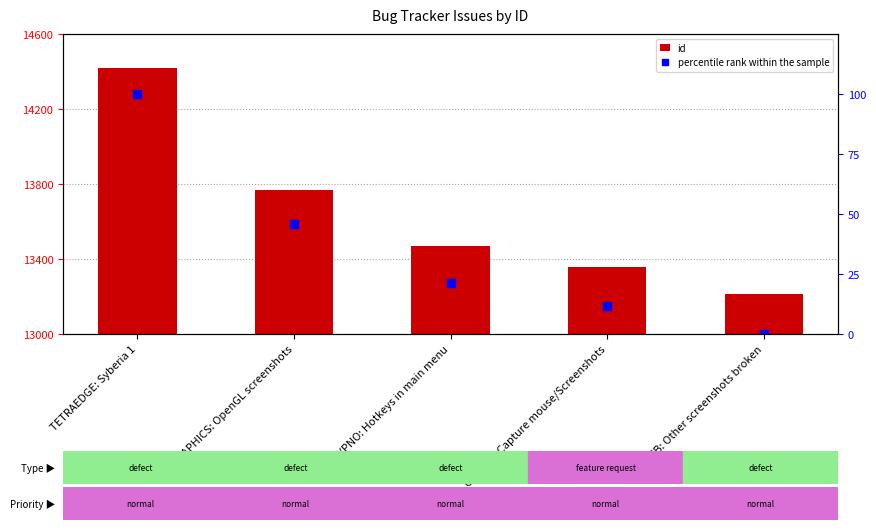

What position from the left is TETRAEDGE: Syberia 1?

1